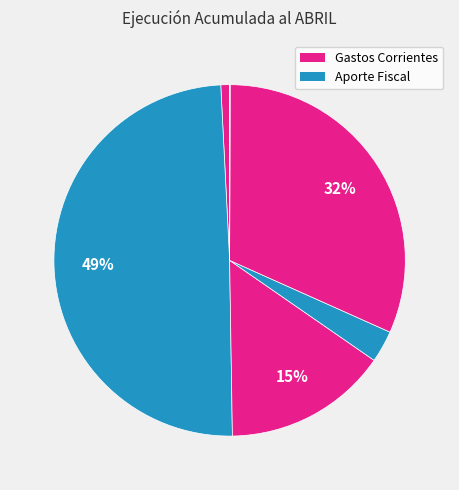

To the nearest percent, what is the average slice percentage?

14%